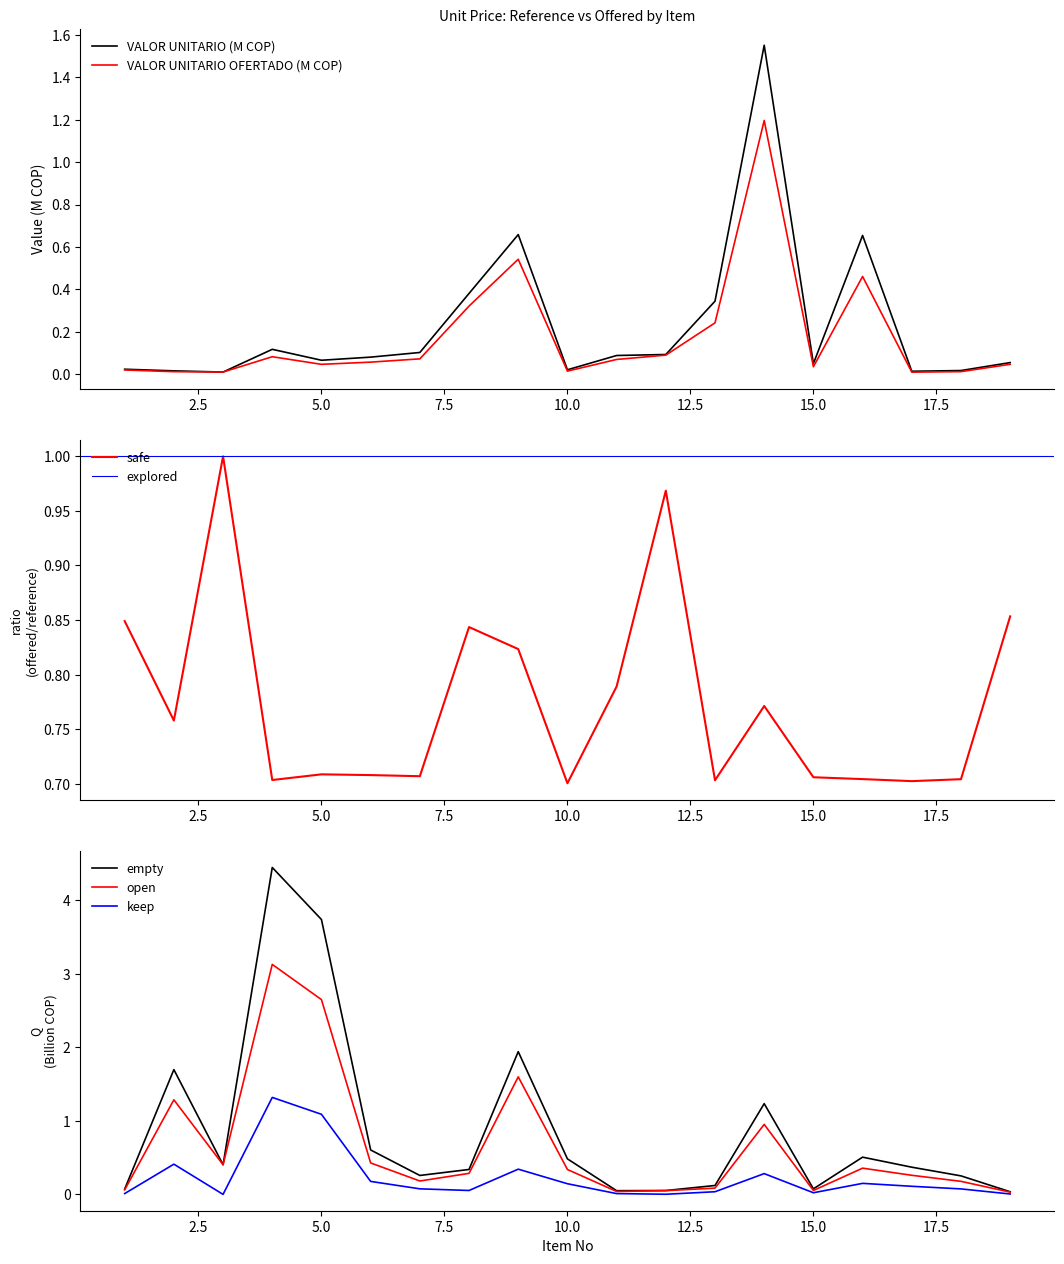

At how many categories does at least one series exceed 4?

1